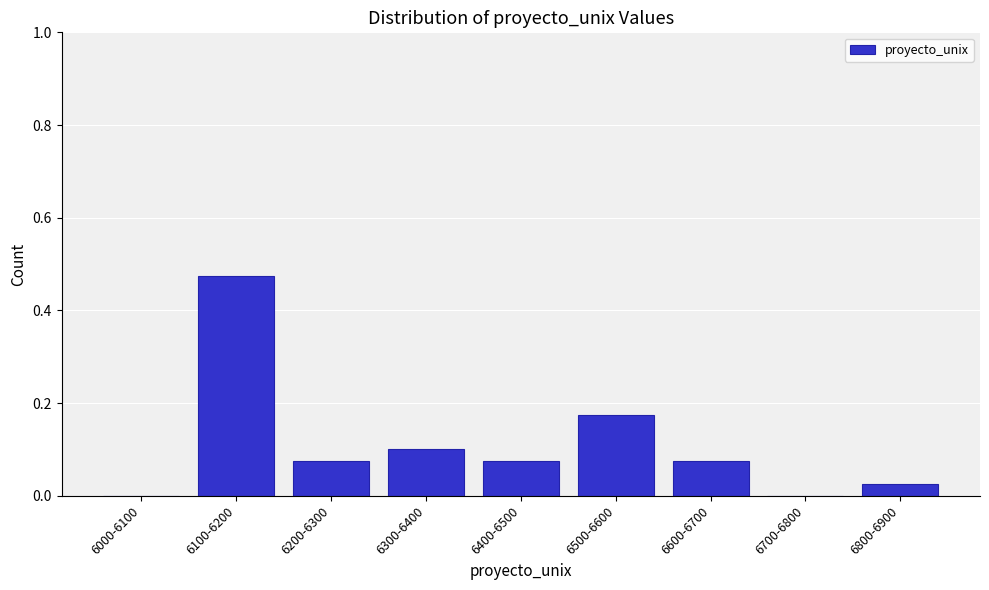

What is the sum of all values?

1.0